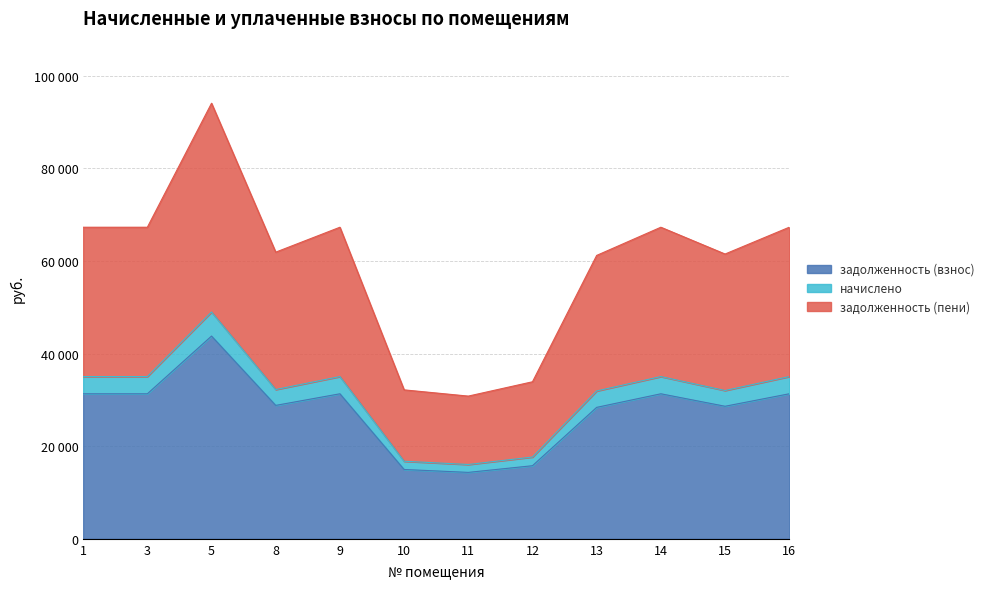

Does the chart have visible grid lines?

Yes